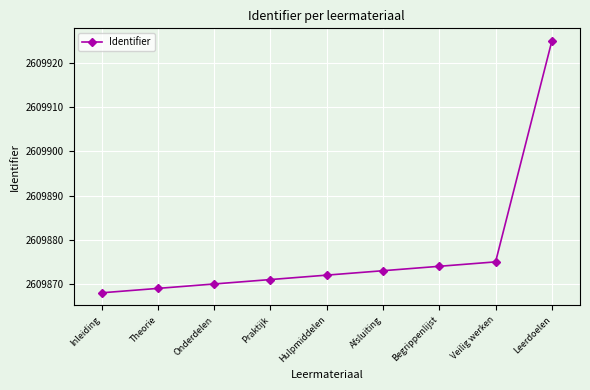

What is the change in value from Hulpmiddelen to Begrippenlijst?

+2